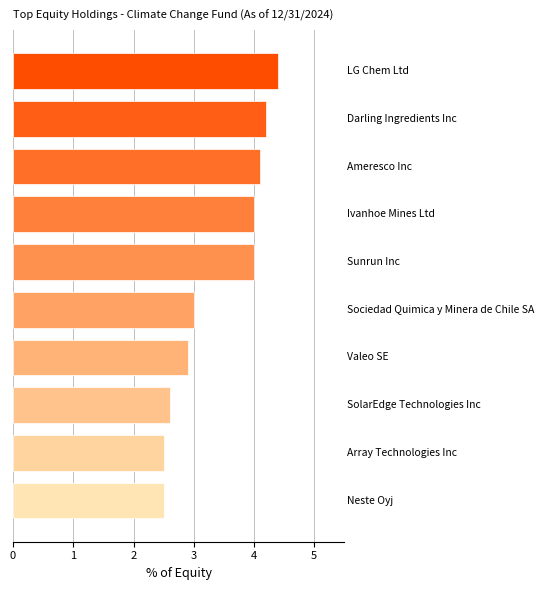

What is the difference between the maximum and second lowest values?

1.9